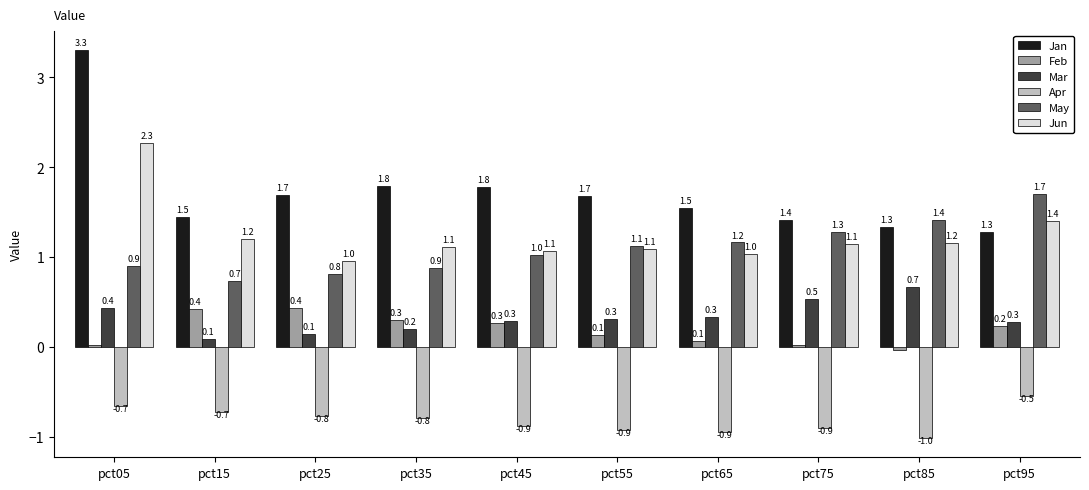

What is the sum of all May values?

11.0